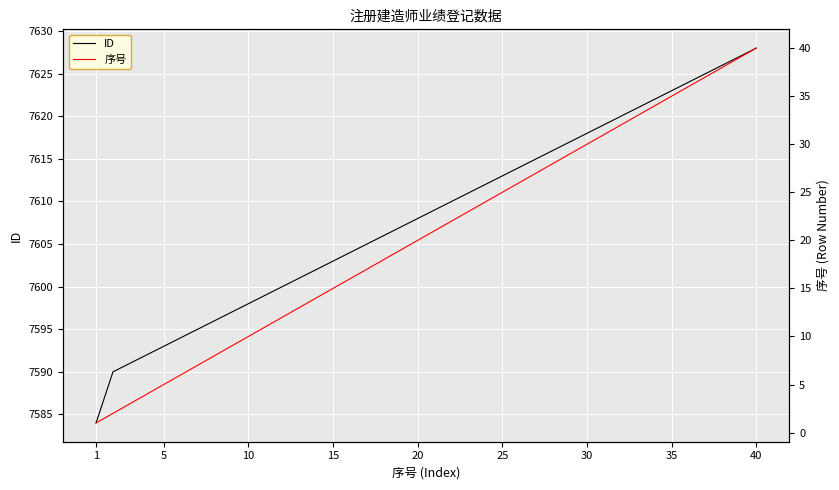

What is the value of the ID point at the 25th from the left?

7613